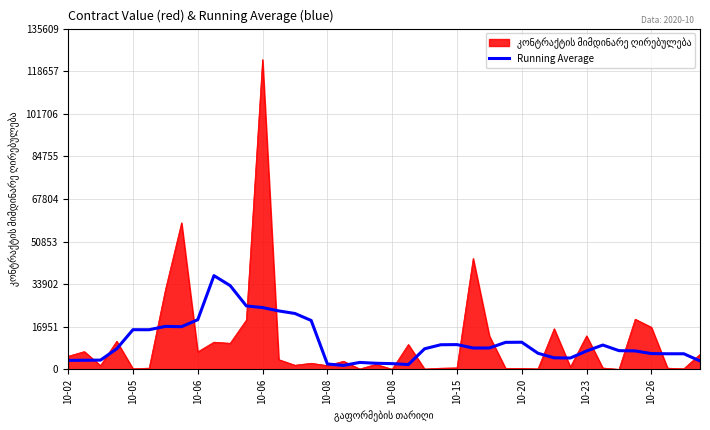

How many distinct data groups are displayed?

2